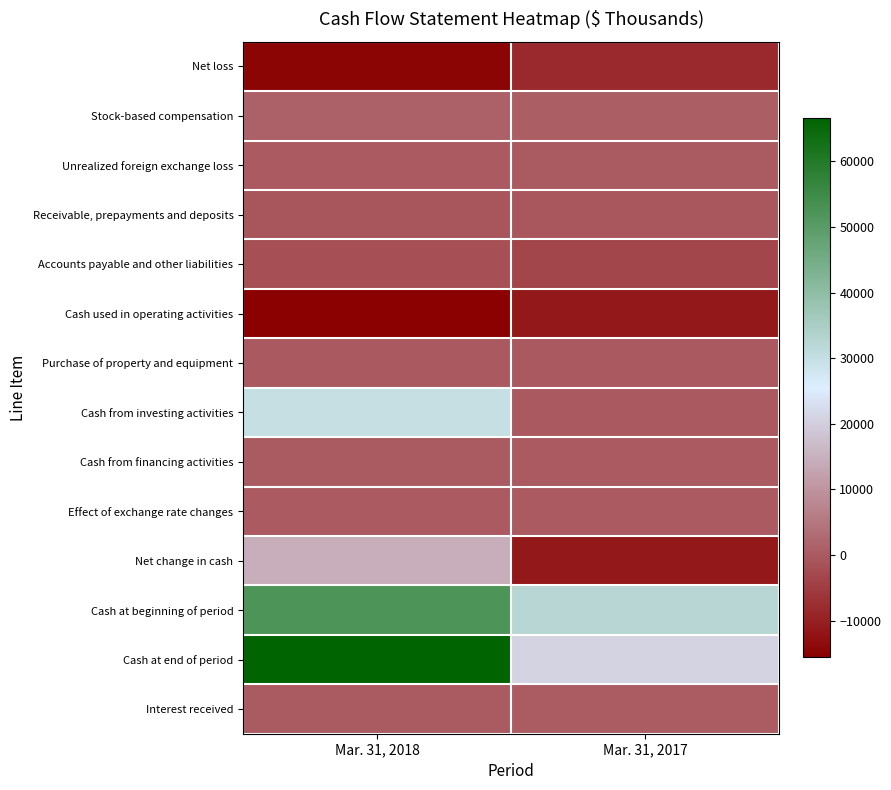

What is the spread (max minus min) of values at Mar. 31, 2018?

82199